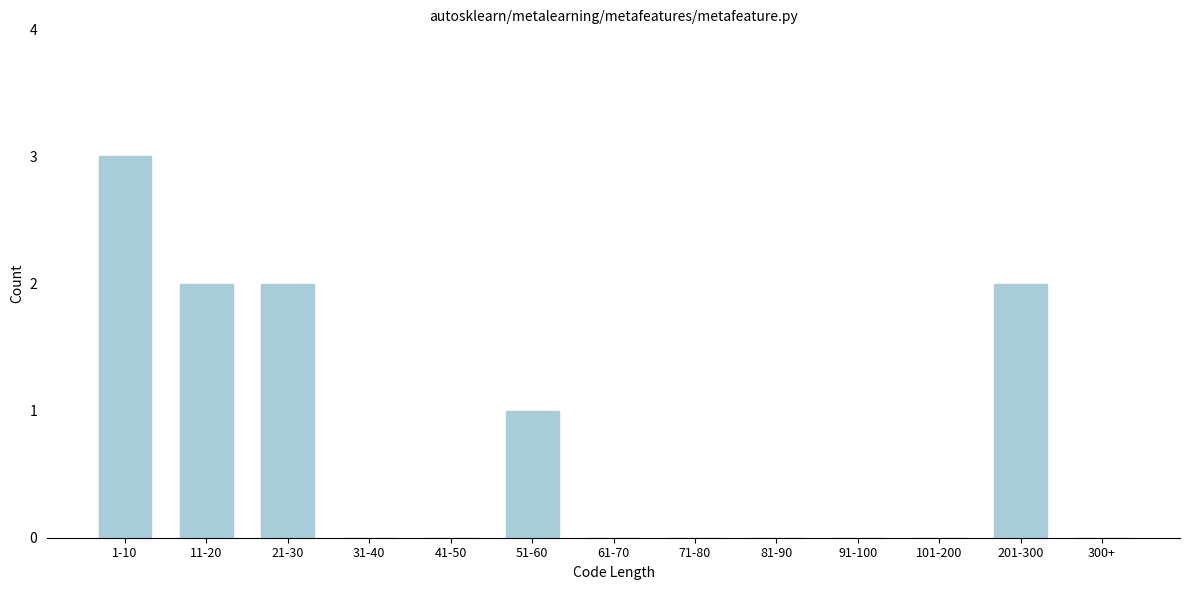

Reading left to right, transcribe all the data shown in this chart.

1-10=3	11-20=2	21-30=2	31-40=0	41-50=0	51-60=1	61-70=0	71-80=0	81-90=0	91-100=0	101-200=0	201-300=2	300+=0